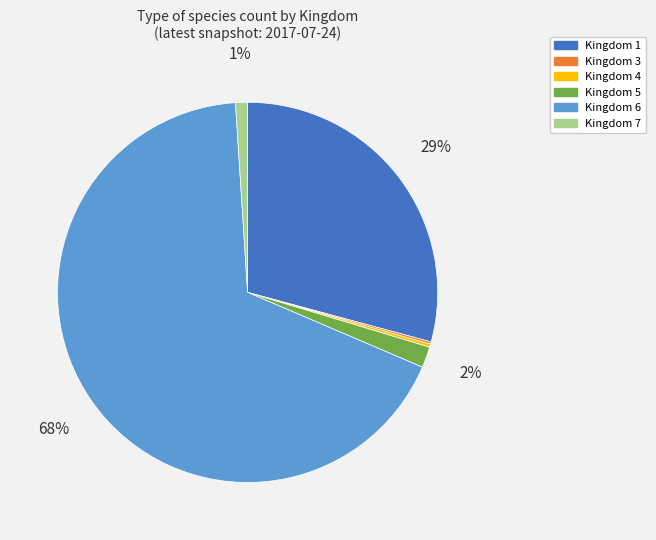

Does any single category account for the majority?

Yes